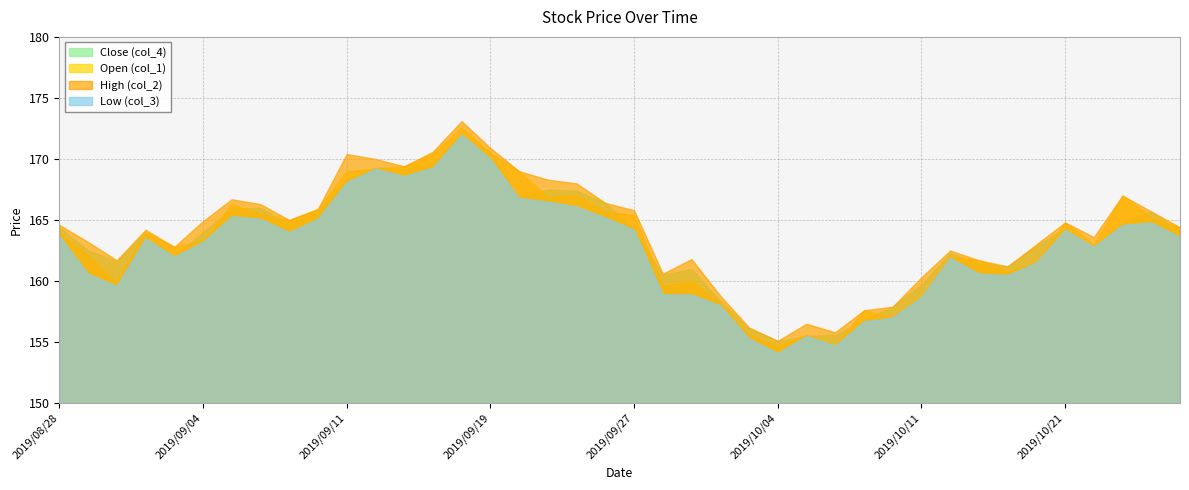

Which series has the largest range (max minus min)?

col_2